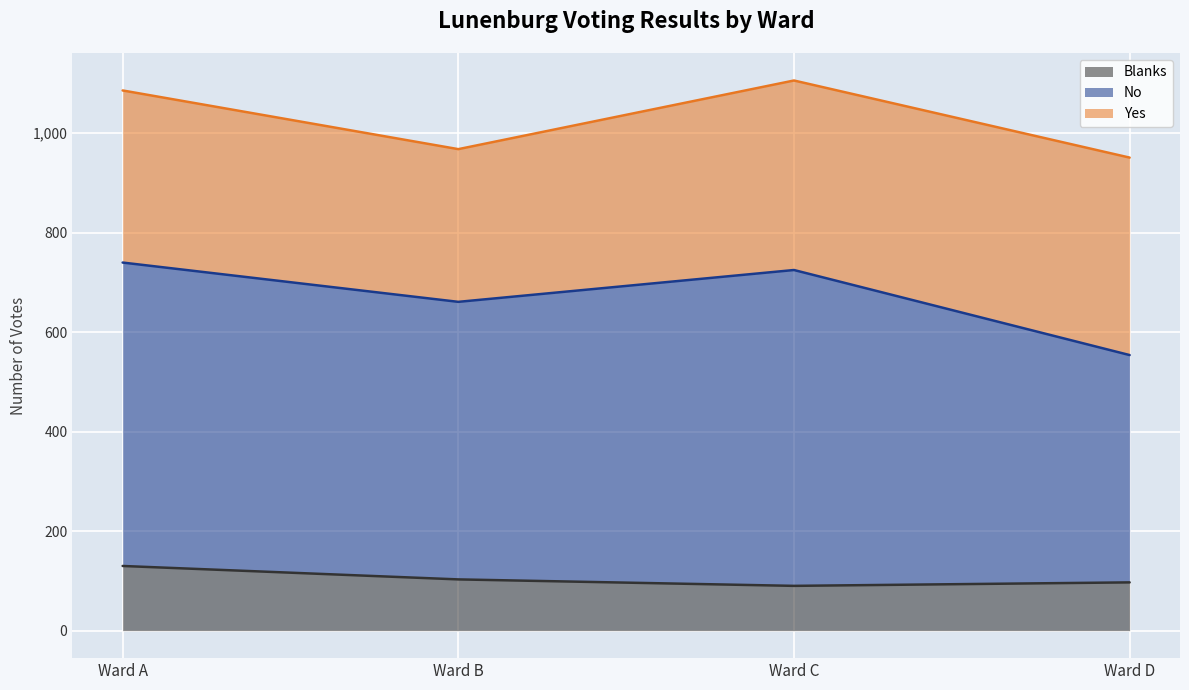

How many values in the Yes series are below 381?

2